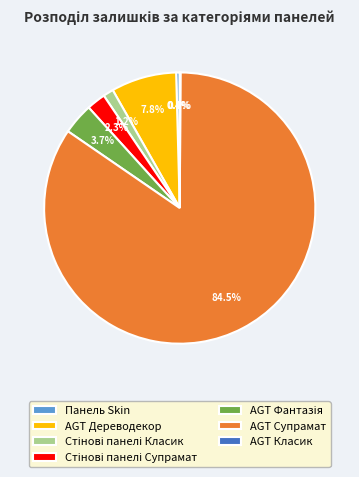

What is the largest slice in the pie chart?

AGT Супрамат